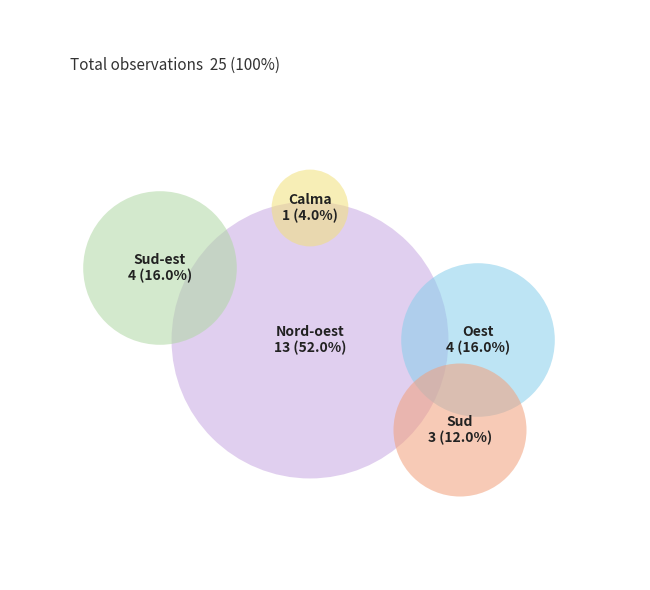

Count the number of slices in the pie.

5